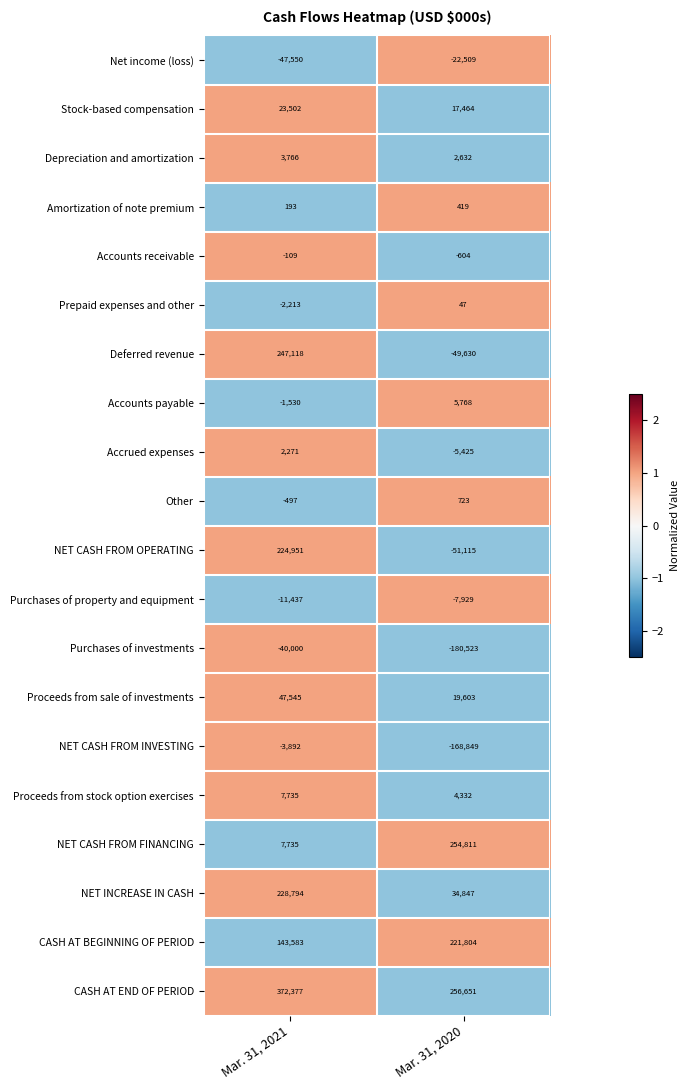

What is the spread (max minus min) of values at Mar. 31, 2021?

419927